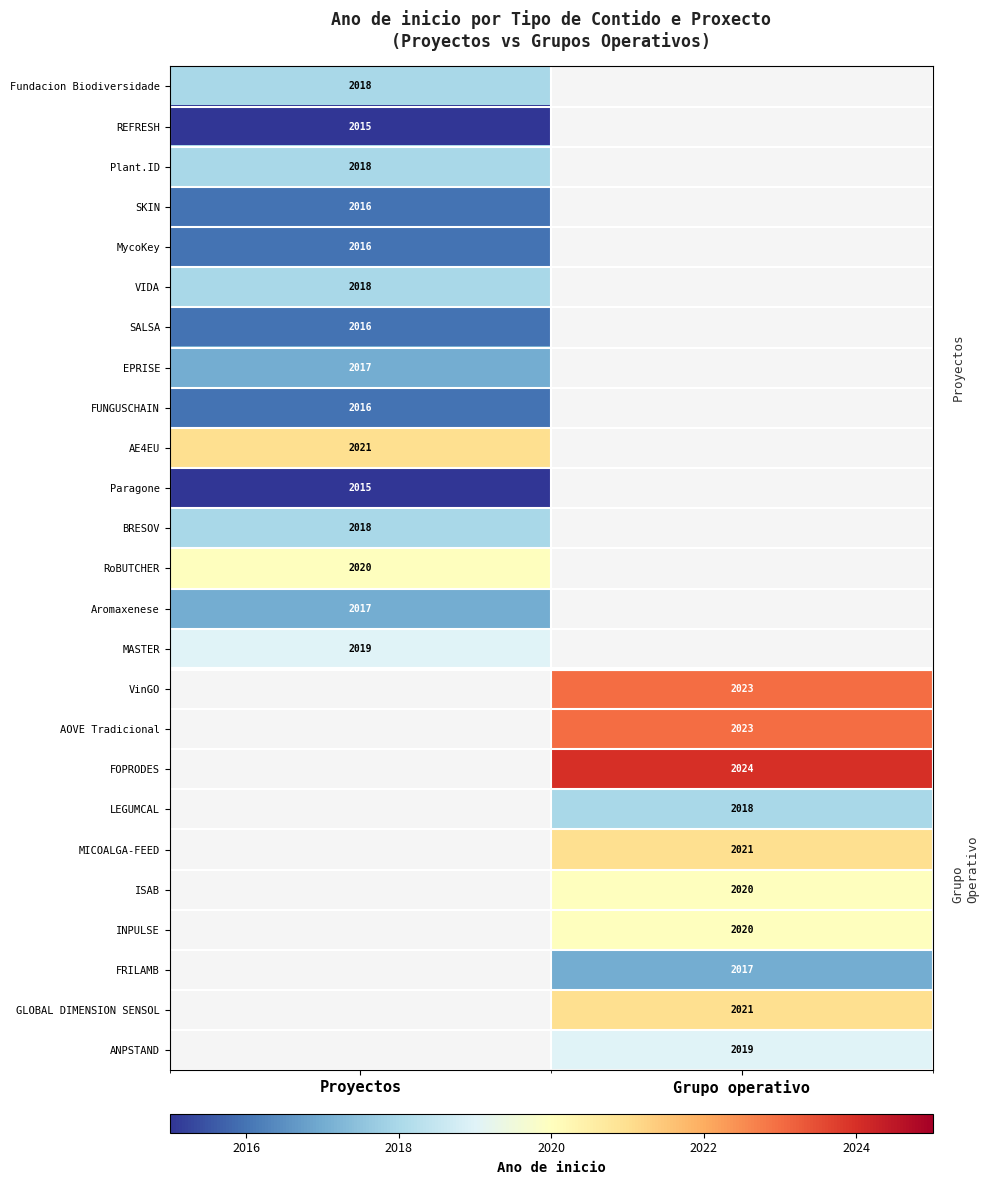

How many categories are shown in the chart?

2